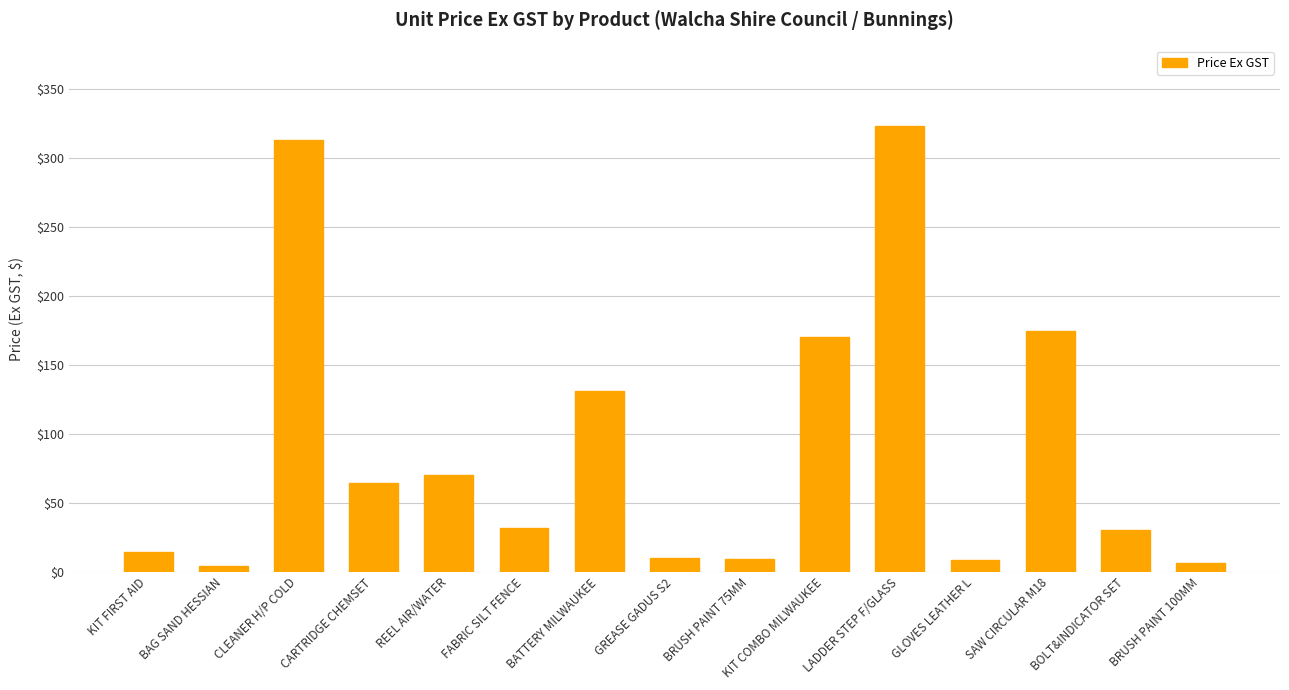

What is the label of the 10th bar from the left?

KIT COMBO MILWAUKEE